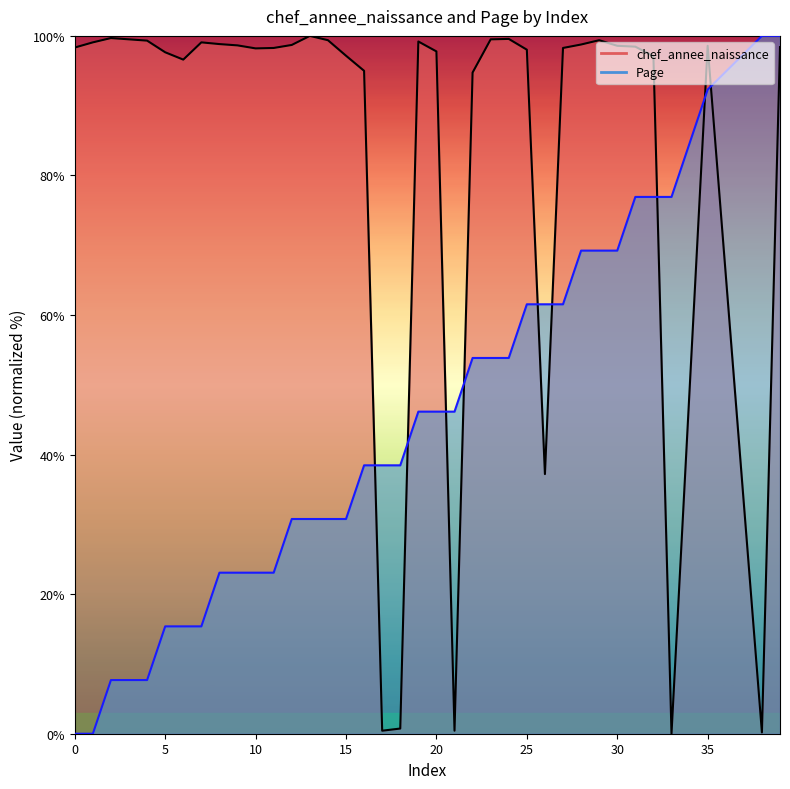

Rank the series at 25 from lowest to highest value.

Page, chef_annee_naissance